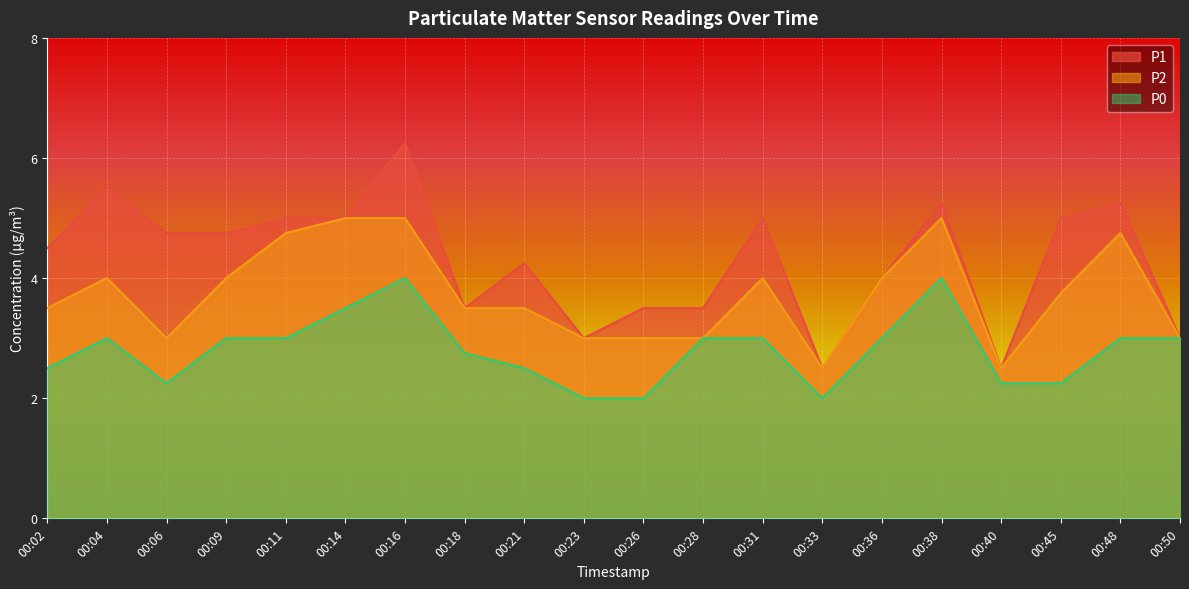

Where is the first local maximum for P2?

00:04